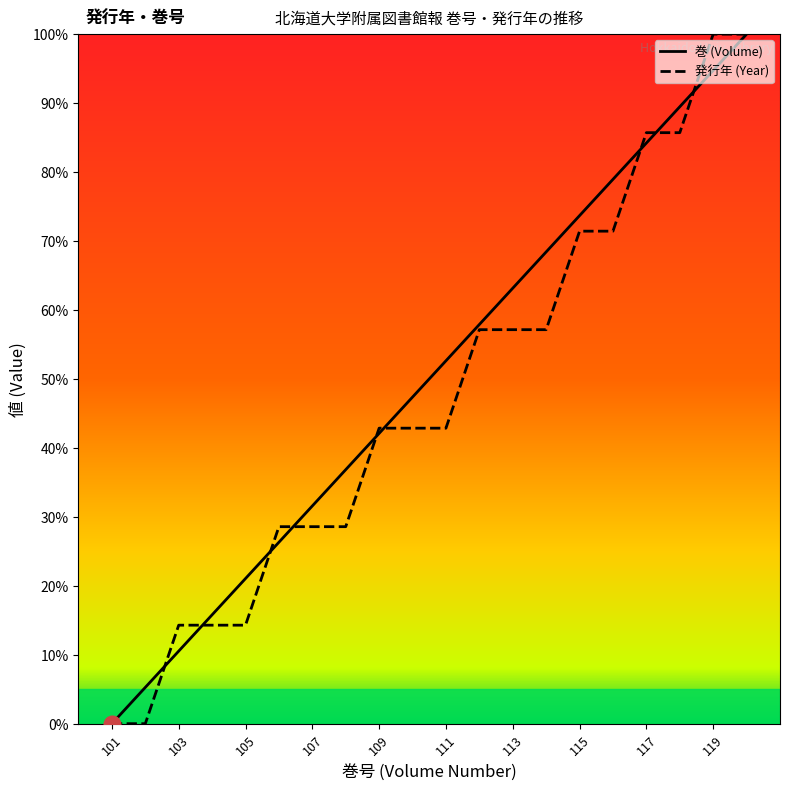

What is the greatest value displayed?

100.0